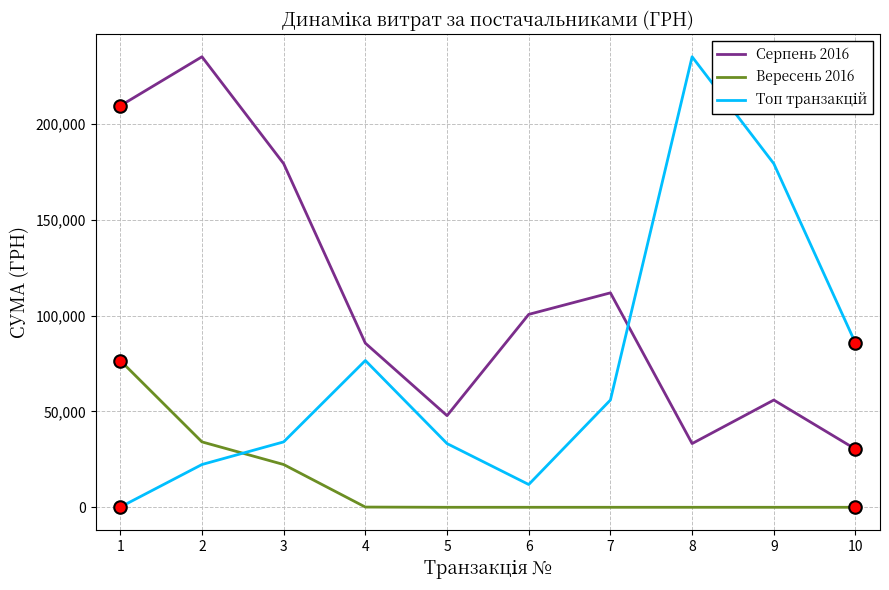

How many interior local valleys does the Серпень 2016 series have?

2